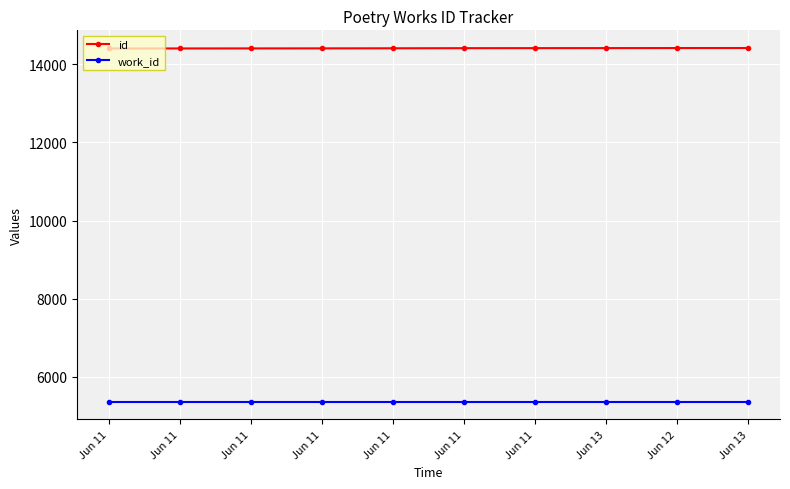

At which label does work_id reach its peak?

Jun 11